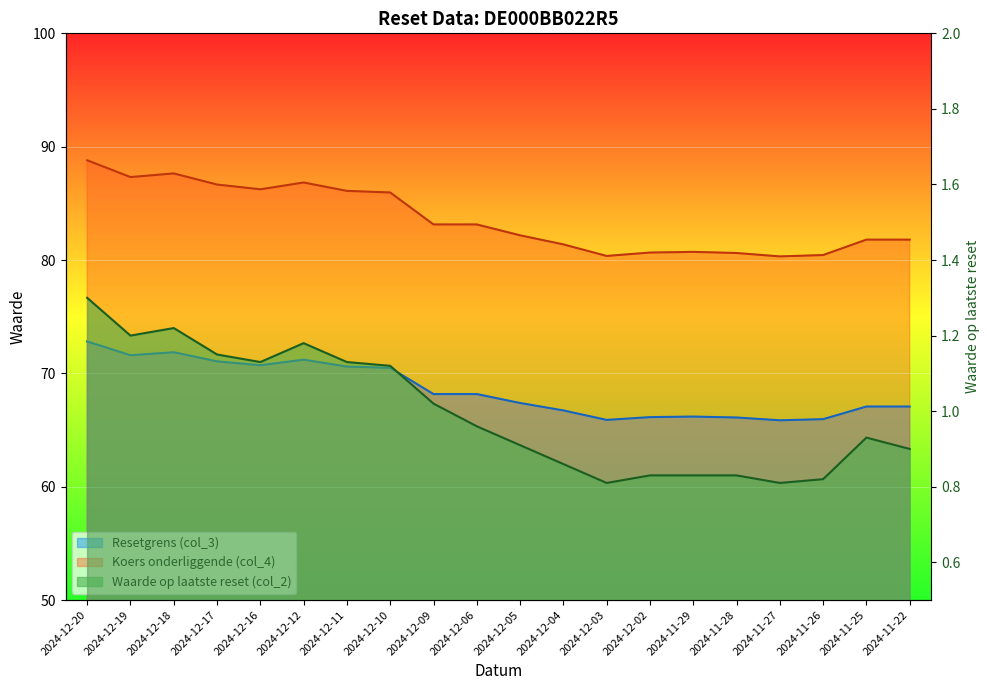

Which has a higher value, 2024-12-02 or 2024-12-12?

2024-12-12